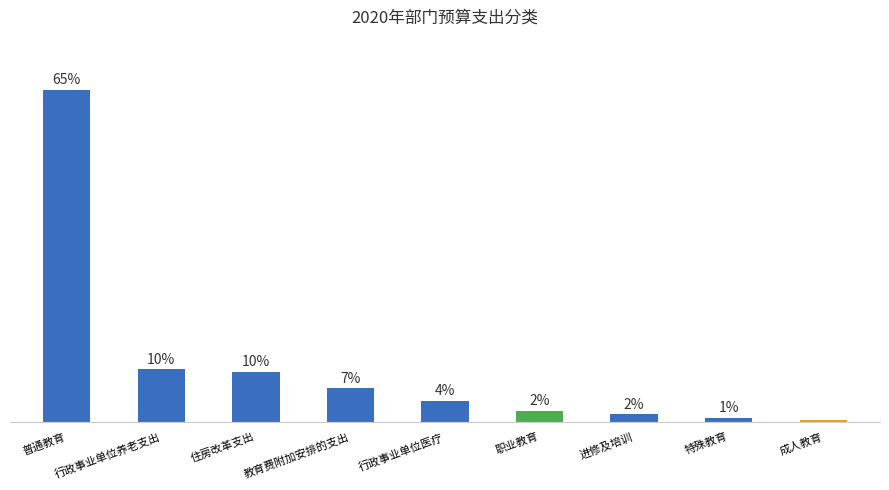

What is the label of the 6th bar from the right?

教育费附加安排的支出